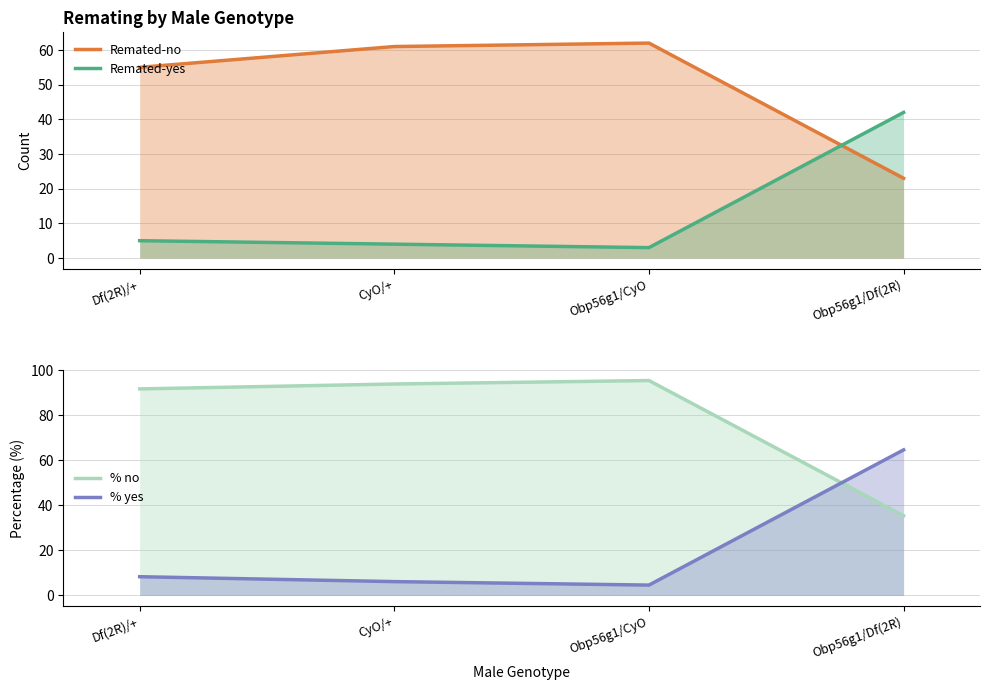

What is the difference between the % yes values at Obp56g1/Df(2R) and Obp56g1/CyO?

60.0